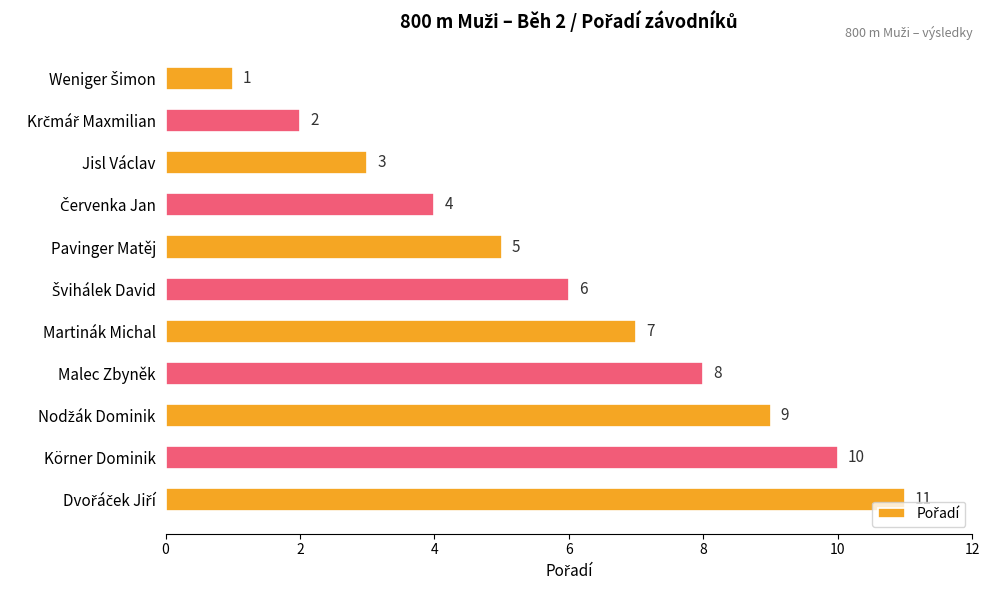

What is the minimum value shown in the chart?

1